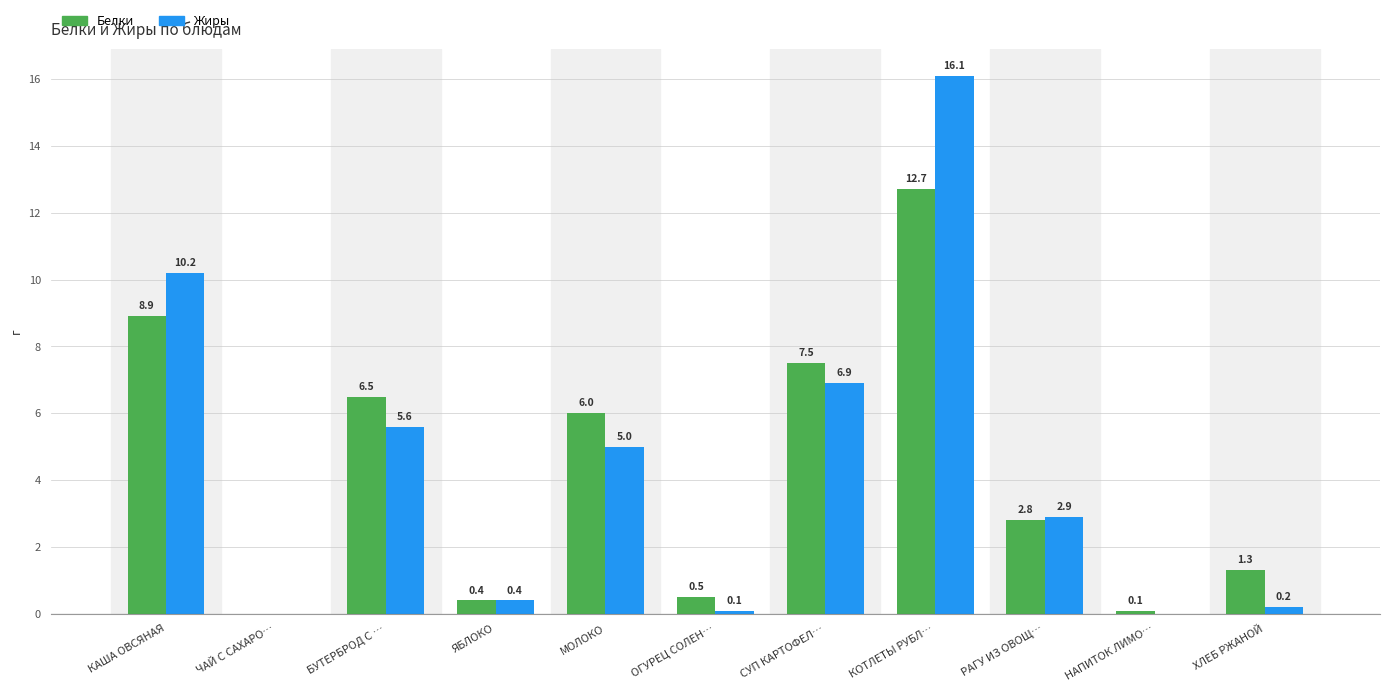

What is the sum of all Жиры values?

47.4